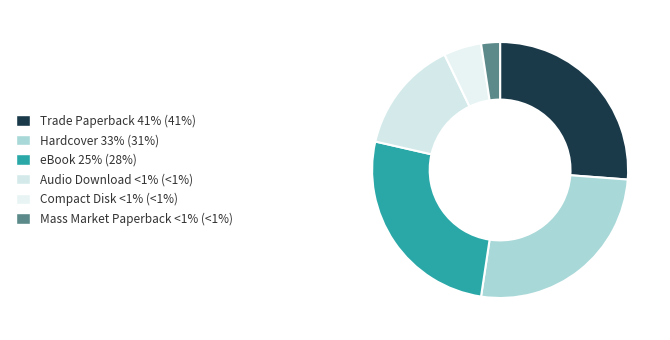

Count the number of slices in the pie.

6